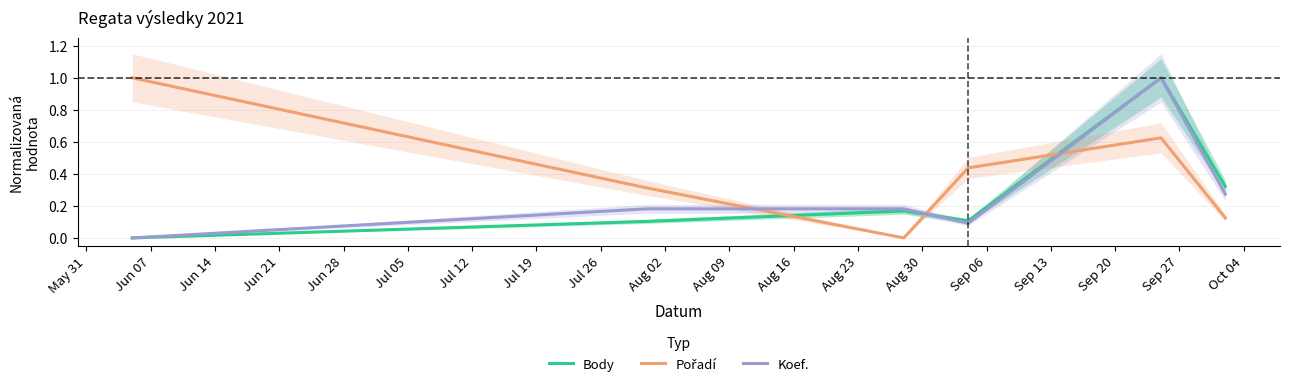

What is the maximum value for Body?

1.0